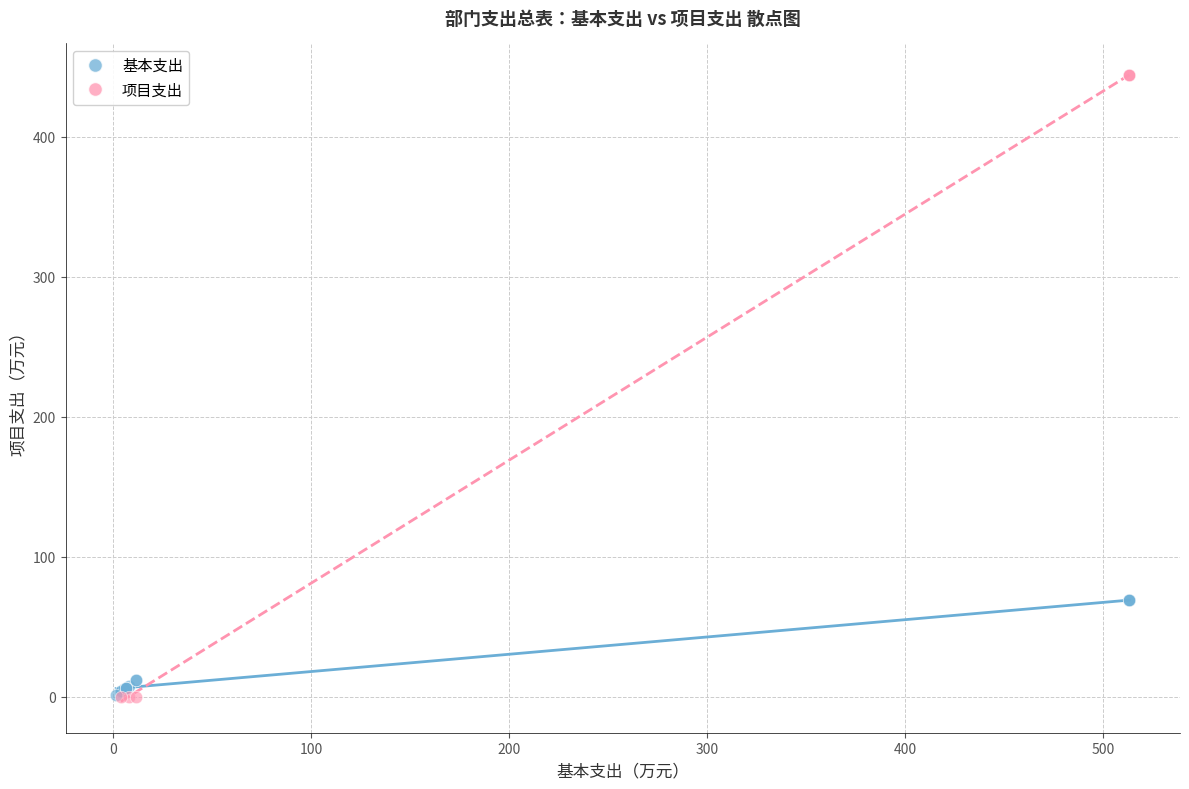

Which series contains the highest Y value?

项目支出